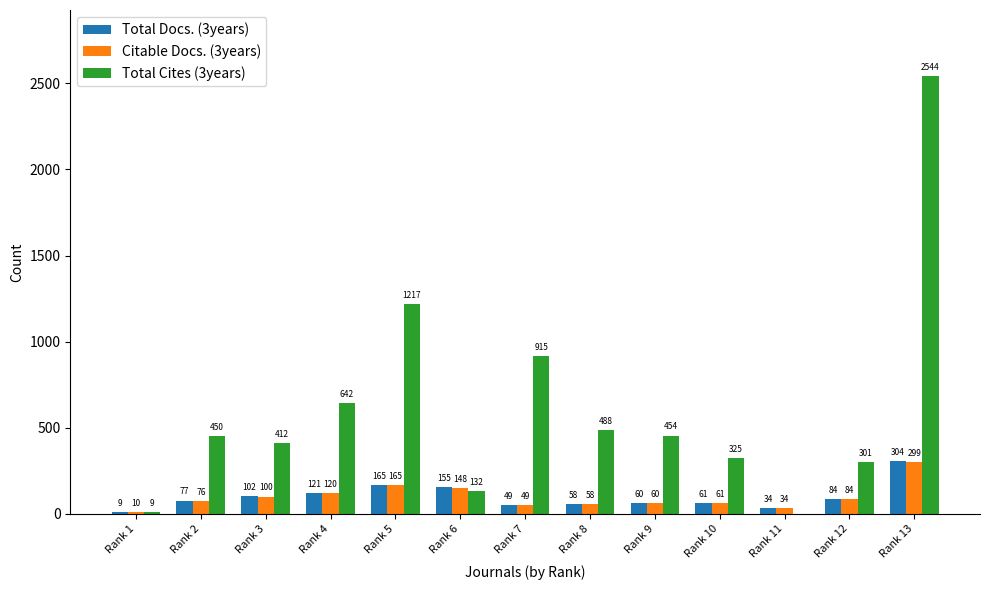

Count the number of categories in the chart.

13